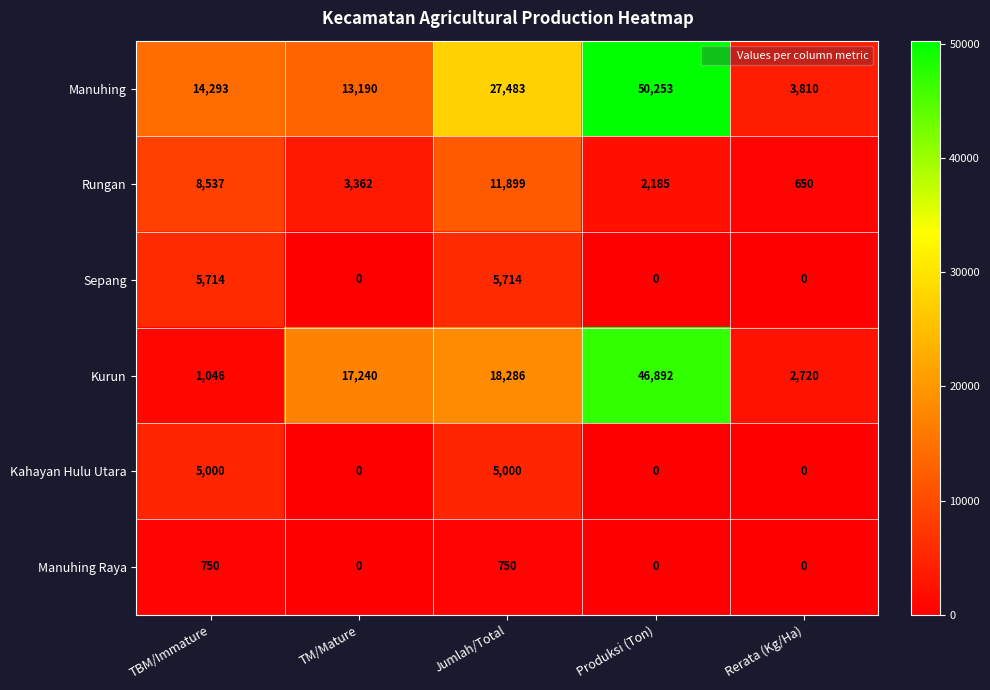

Count the number of categories in the chart.

5